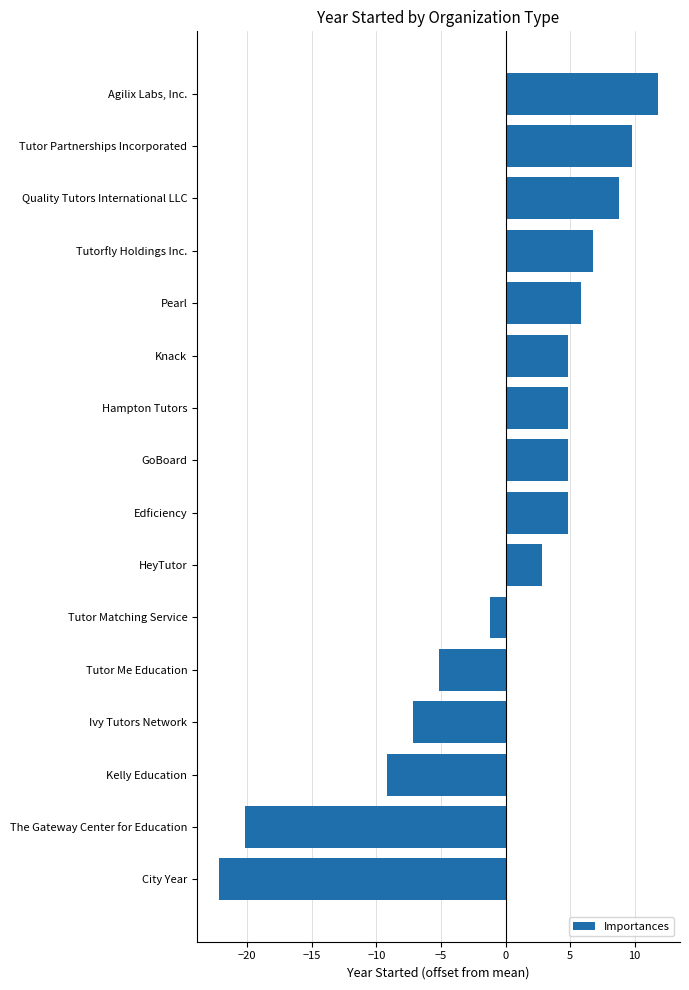

Which has a higher value, Ivy Tutors Network or GoBoard?

GoBoard